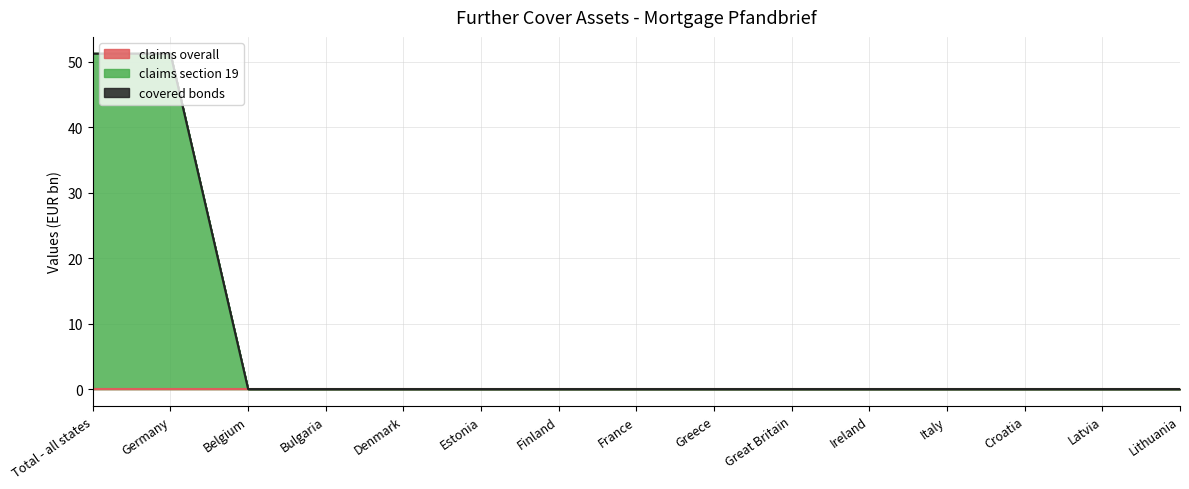

At how many categories does at least one series exceed 18?

2